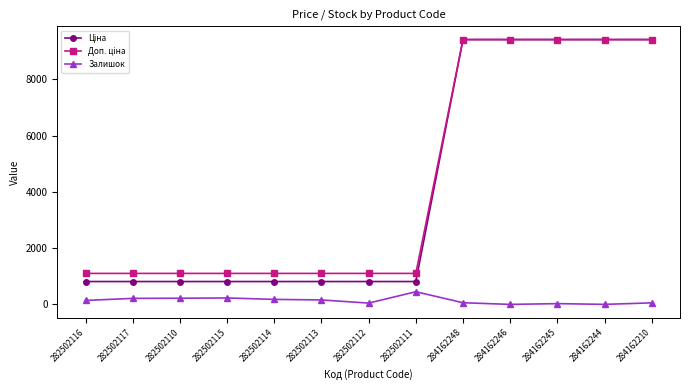

True or false: Залишок has a value of 54.0 at 284162210.

True